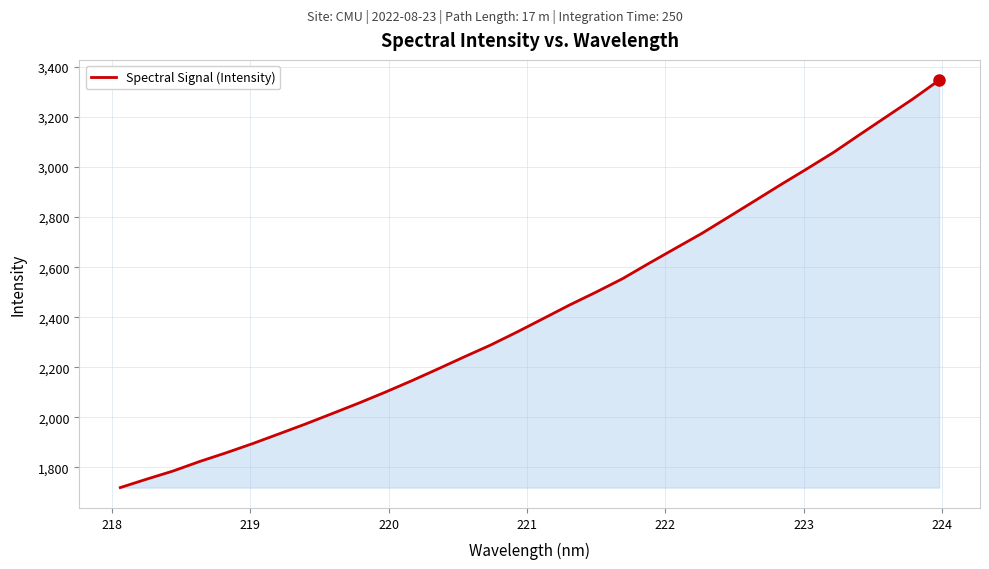

What is the maximum value shown in the chart?

3346.7